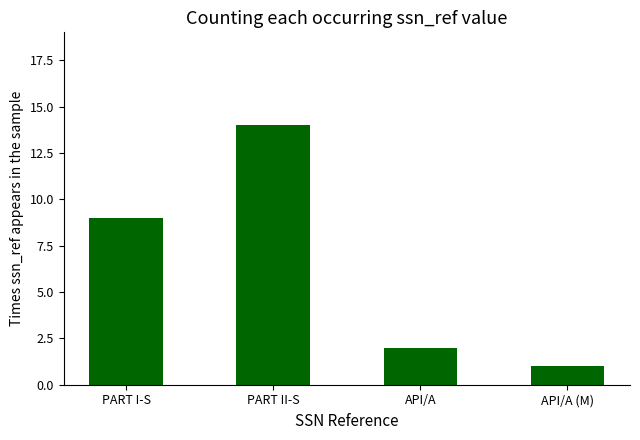

The value at API/A (M) is 1. True or false?

True